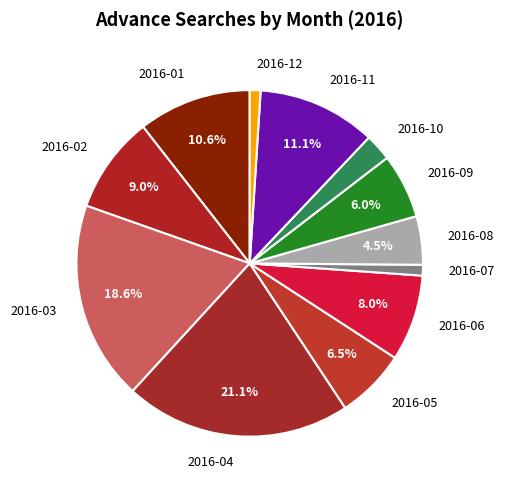

Count the number of slices in the pie.

12